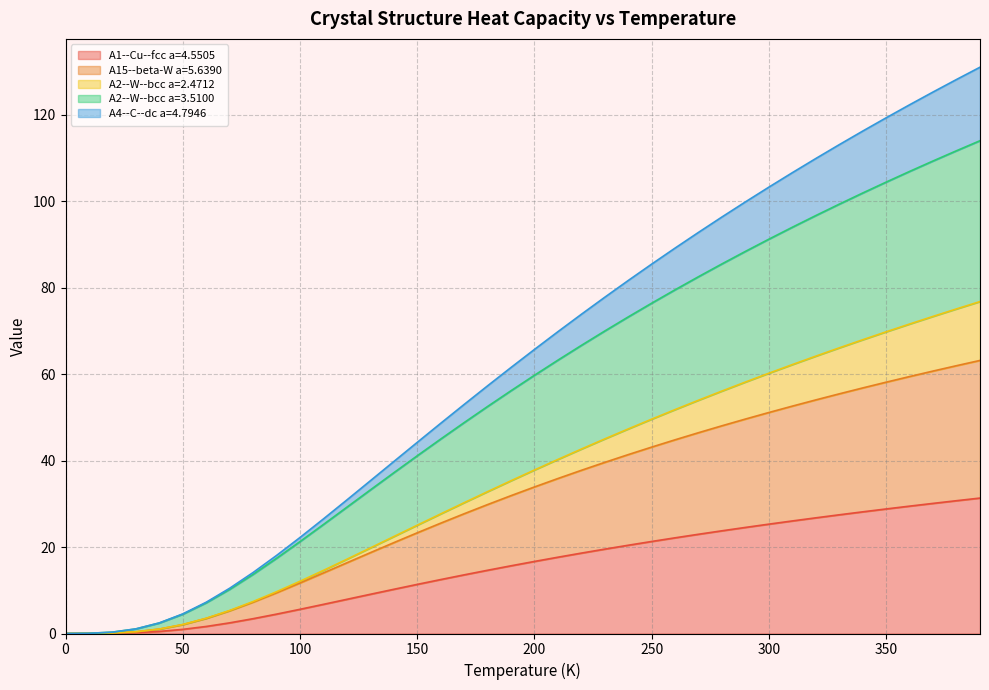

How many data points does each series have?

40